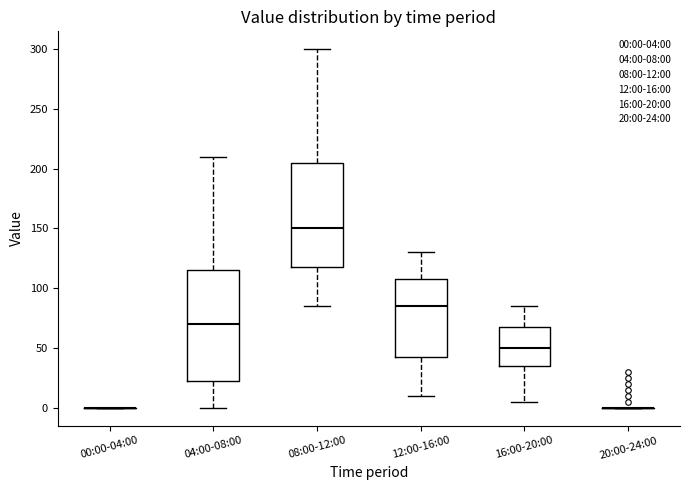

Reading left to right, read every box against the y-axis: the position of its median line, the range the box covers, and the ends of its whiskers. The values are not printed on the chart, so give them approximately, as read against the axis.

00:00-04:00: box collapsed to a line at 0, whiskers 0 to 0
04:00-08:00: median 70, box 25 to 115, whiskers 0 to 210
08:00-12:00: median 150, box 120 to 205, whiskers 85 to 300
12:00-16:00: median 85, box 45 to 110, whiskers 10 to 130
16:00-20:00: median 50, box 35 to 70, whiskers 5 to 85
20:00-24:00: box collapsed to a line at 0, whiskers 0 to 0